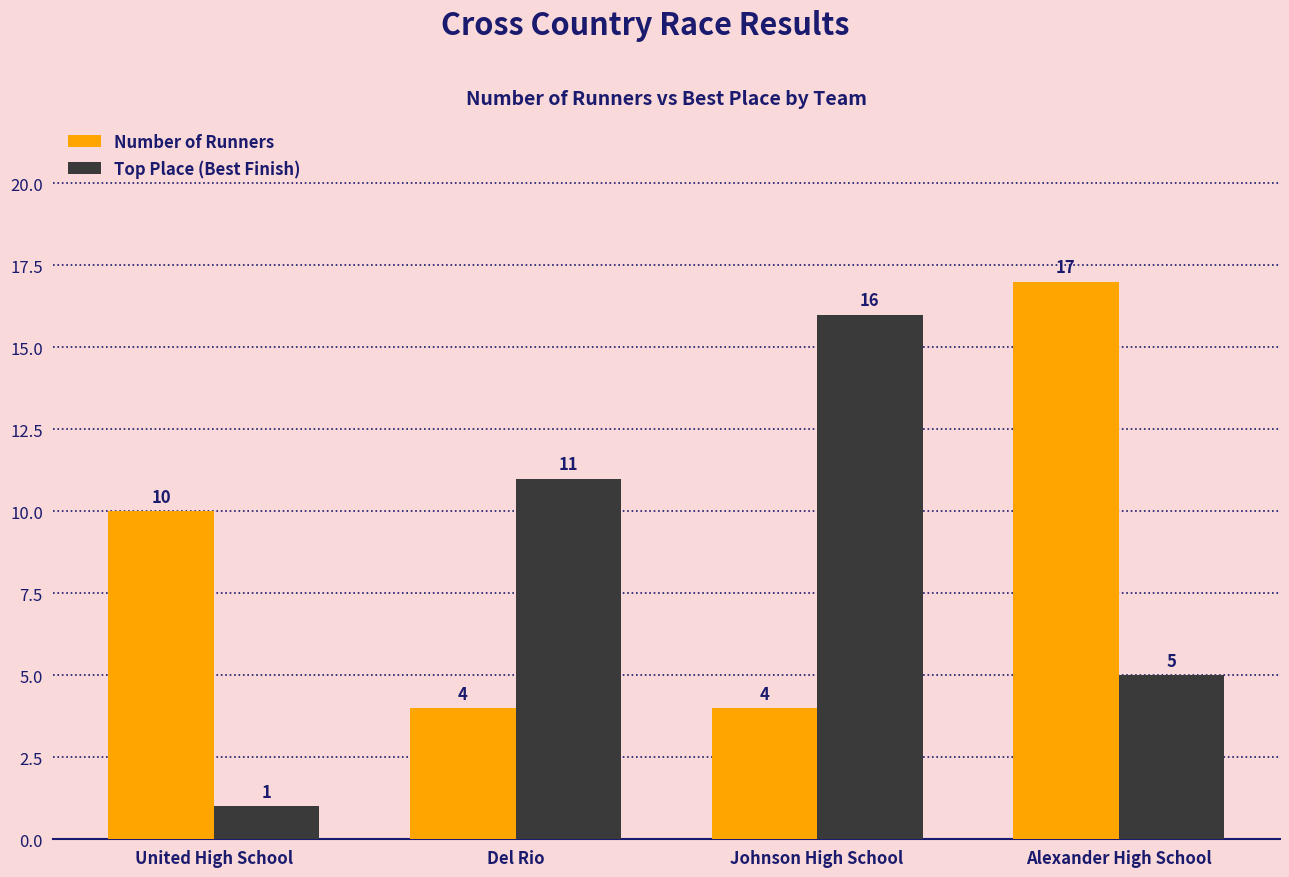

What is the highest value of the Top Place (Best Finish) series?

16